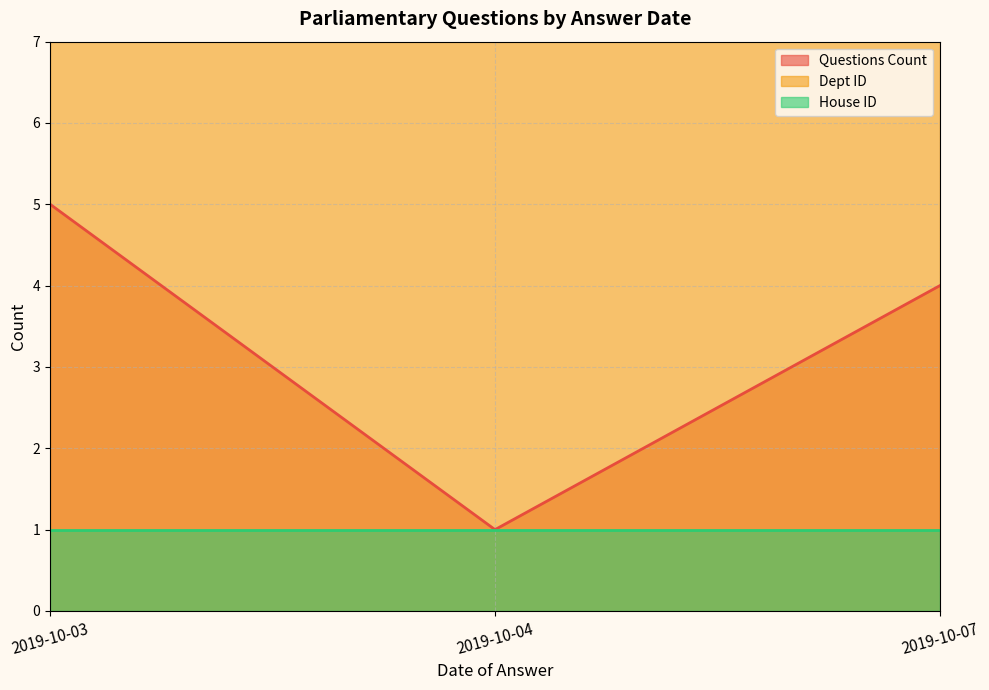

What is the total value across all series at 2019-10-03?

31